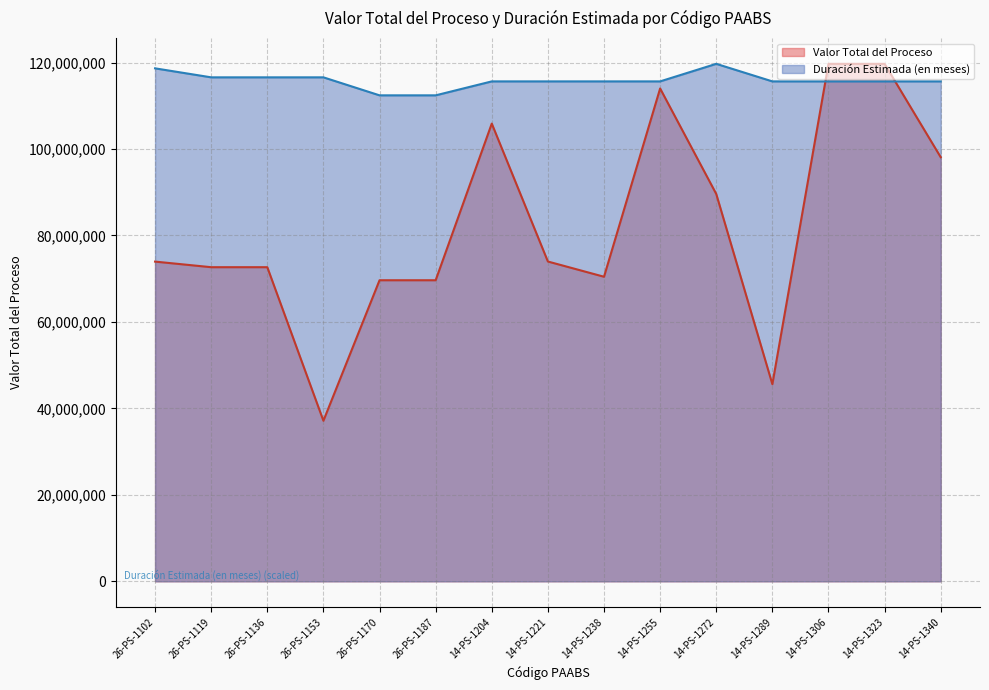

Rank the series by their maximum value, from highest to lowest.

Valor Total del Proceso, Duración Estimada (en meses)